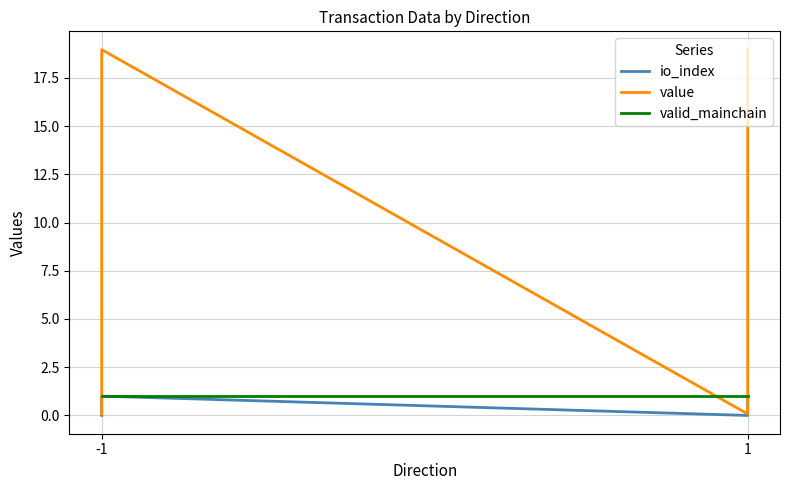

What is the sum of all valid_mainchain values?

4.0